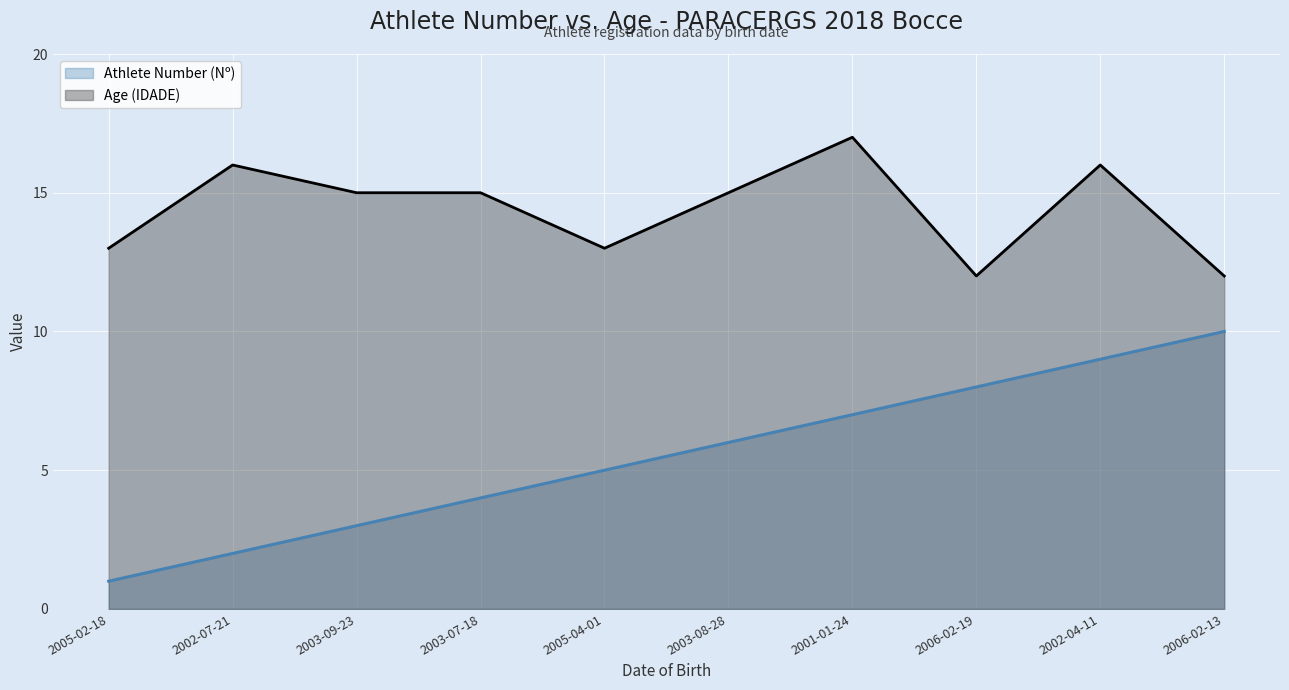

Between 2003-07-18 and 2001-01-24, which series saw the biggest shift?

Athlete Number (Nº)